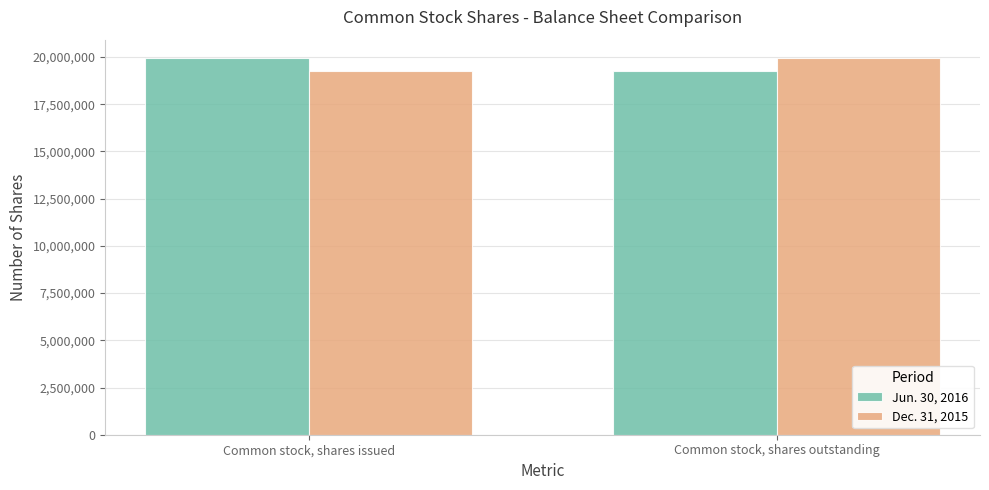

Which category has the highest value in the Jun. 30, 2016 series?

Common stock, shares issued